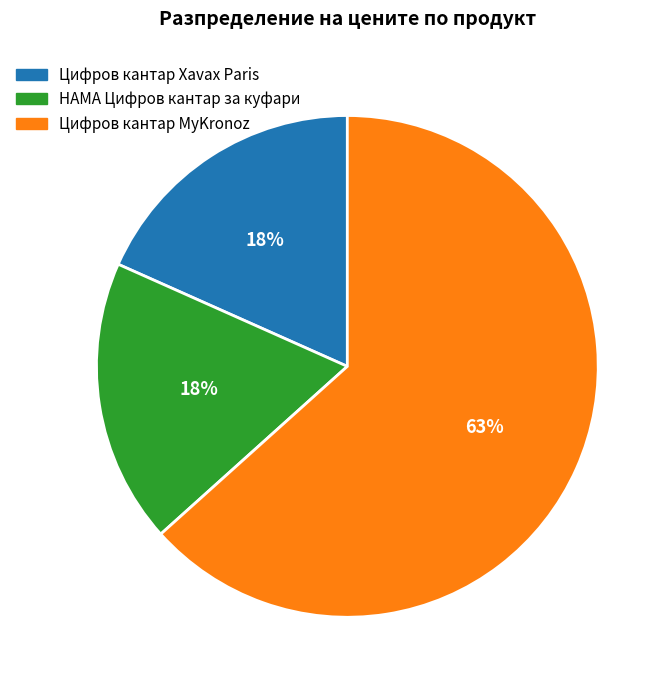

To the nearest percent, what is the average slice percentage?

33%